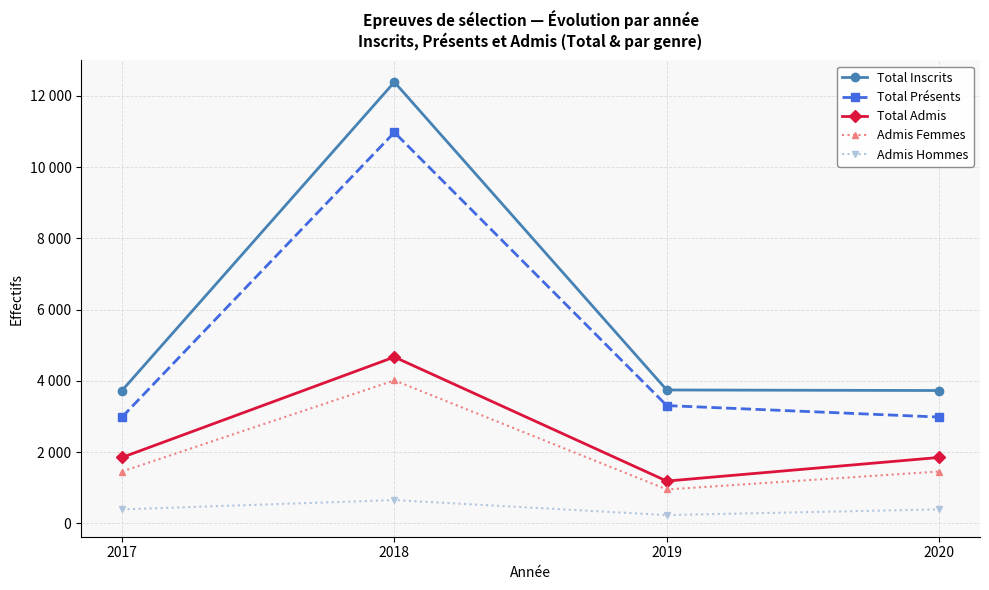

What are all the series names shown in the legend?

Total Inscrits, Total Présents, Total Admis, Admis Femmes, Admis Hommes